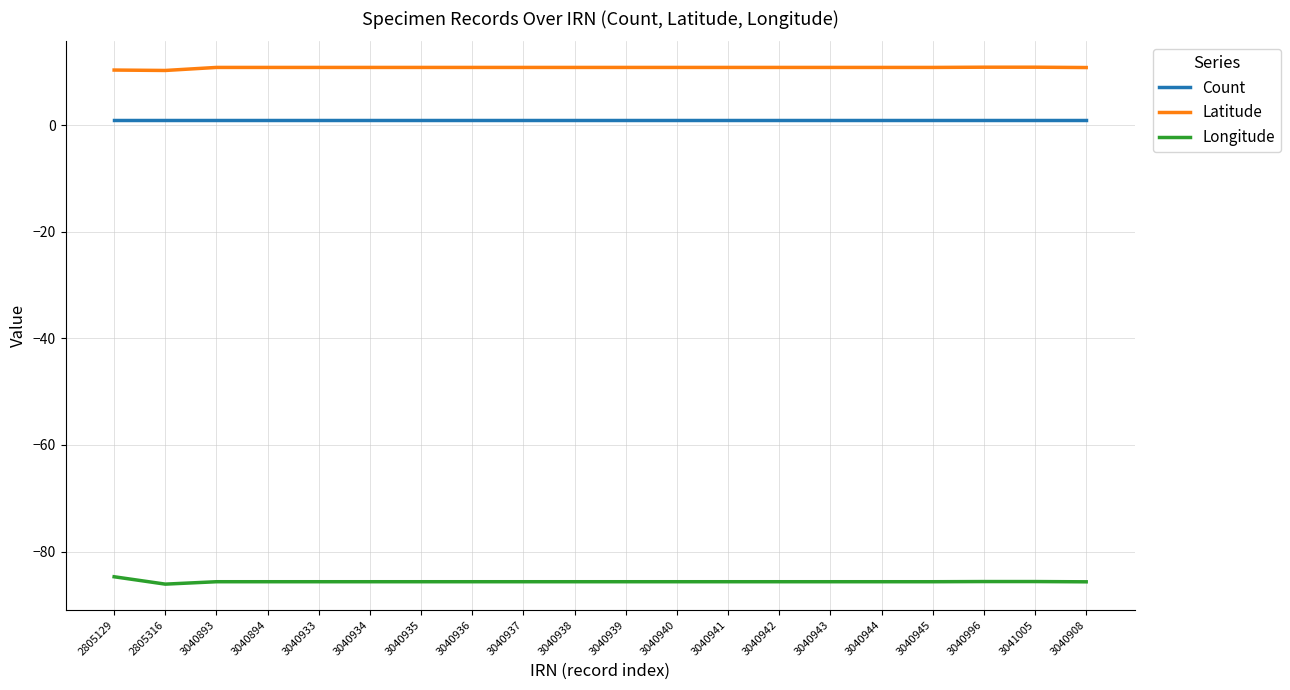

Is the value of Latitude at 3040933 greater than the value of Longitude at 3040935?

Yes